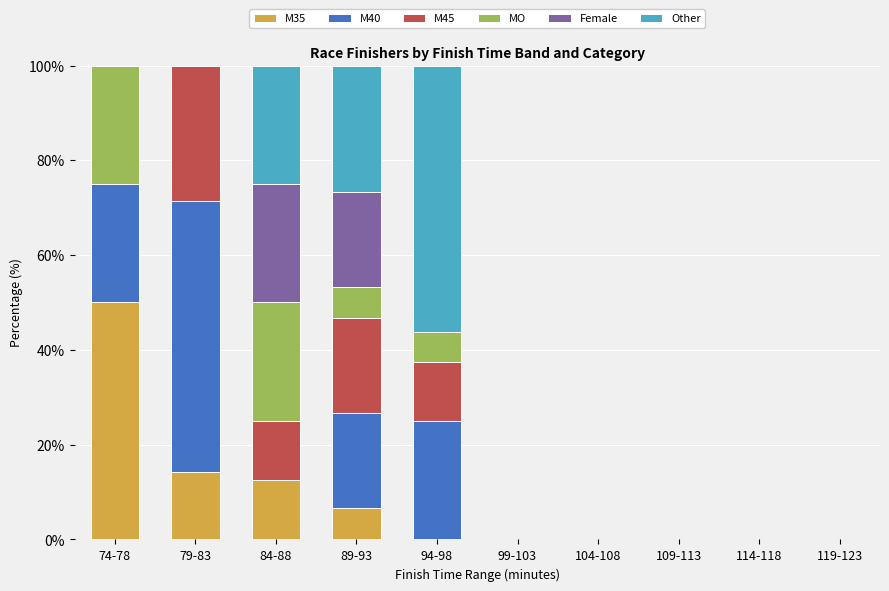

What is the sum of the M35 values at 89-93 and 119-123?

6.7